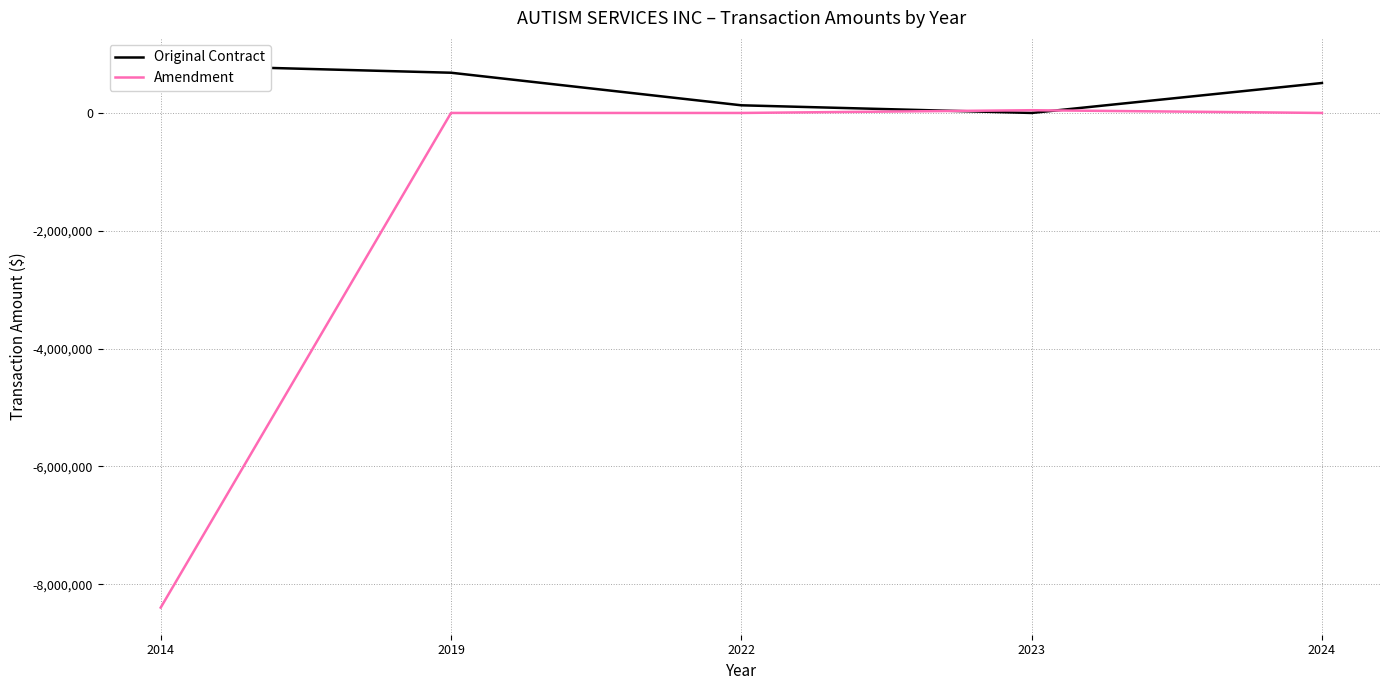

At which category does Original Contract reach its first local valley?

2023